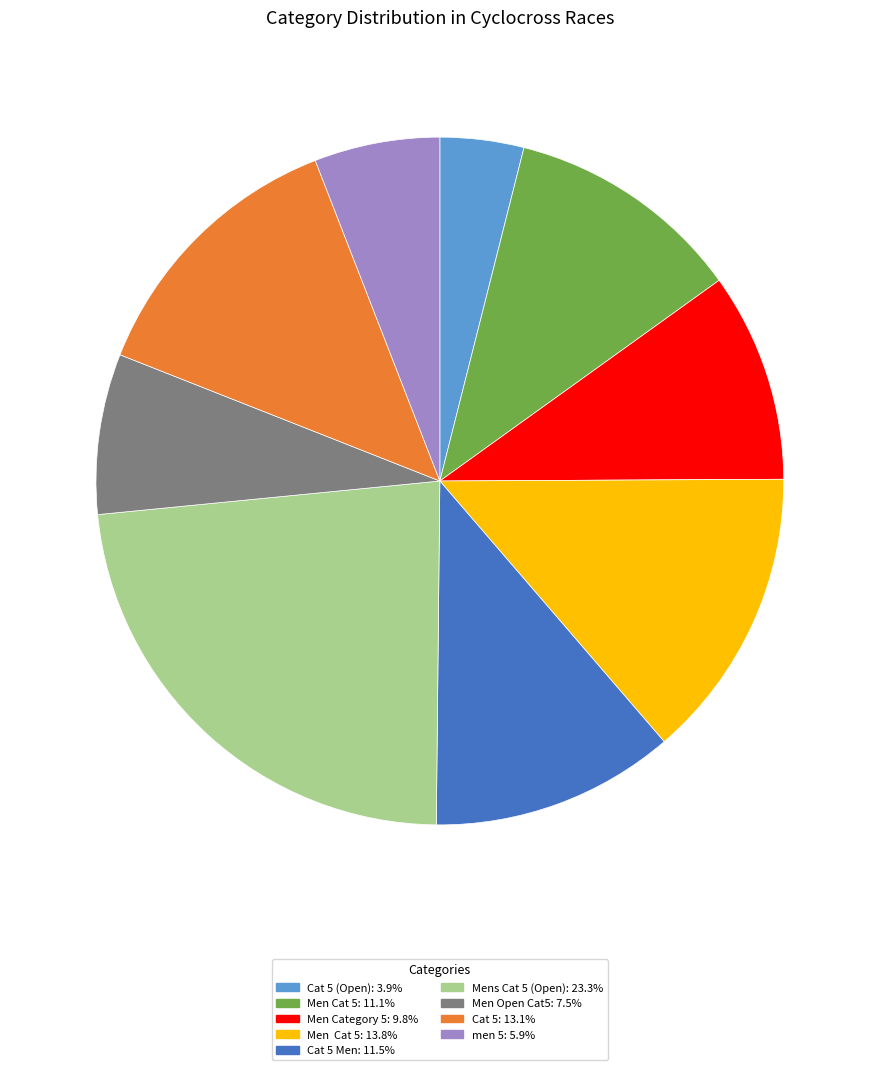

Is there a majority slice in this chart?

No